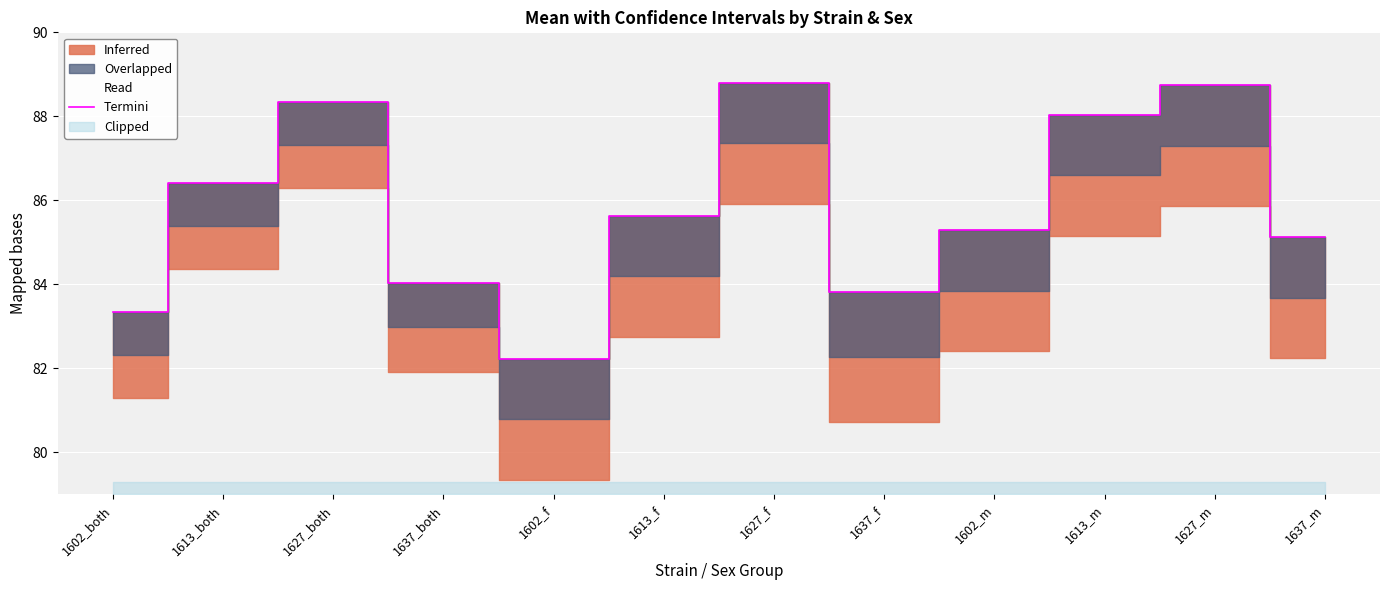

Reading left to right, transcribe all the data shown in this chart.

1602_both=83.3	1613_both=86.4	1627_both=88.3	1637_both=84.0	1602_f=82.2	1613_f=85.6	1627_f=88.8	1637_f=83.8	1602_m=85.3	1613_m=88.0	1627_m=88.7	1637_m=85.1